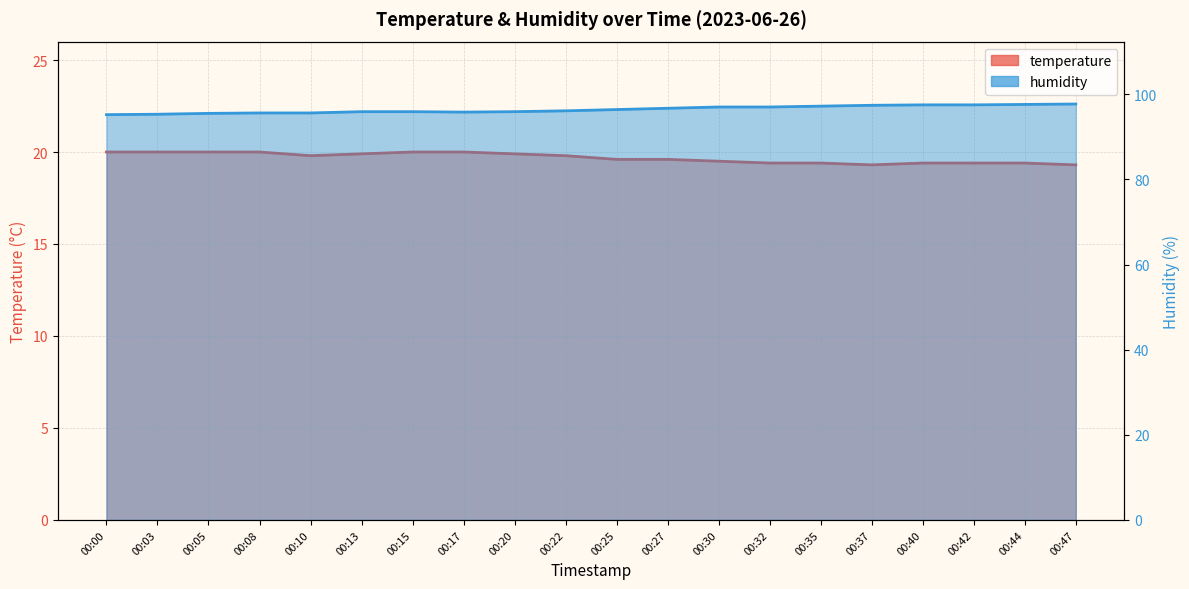

What is the value of the temperature point at the 20th from the left?

19.3